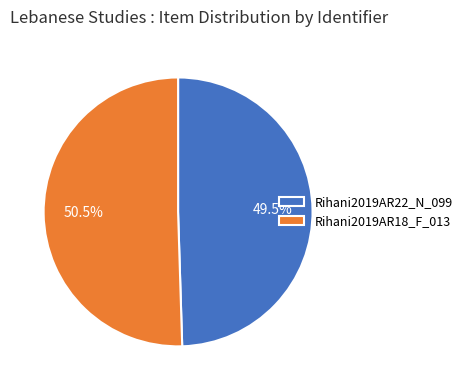

What is the majority slice?

Rihani2019AR18_F_013